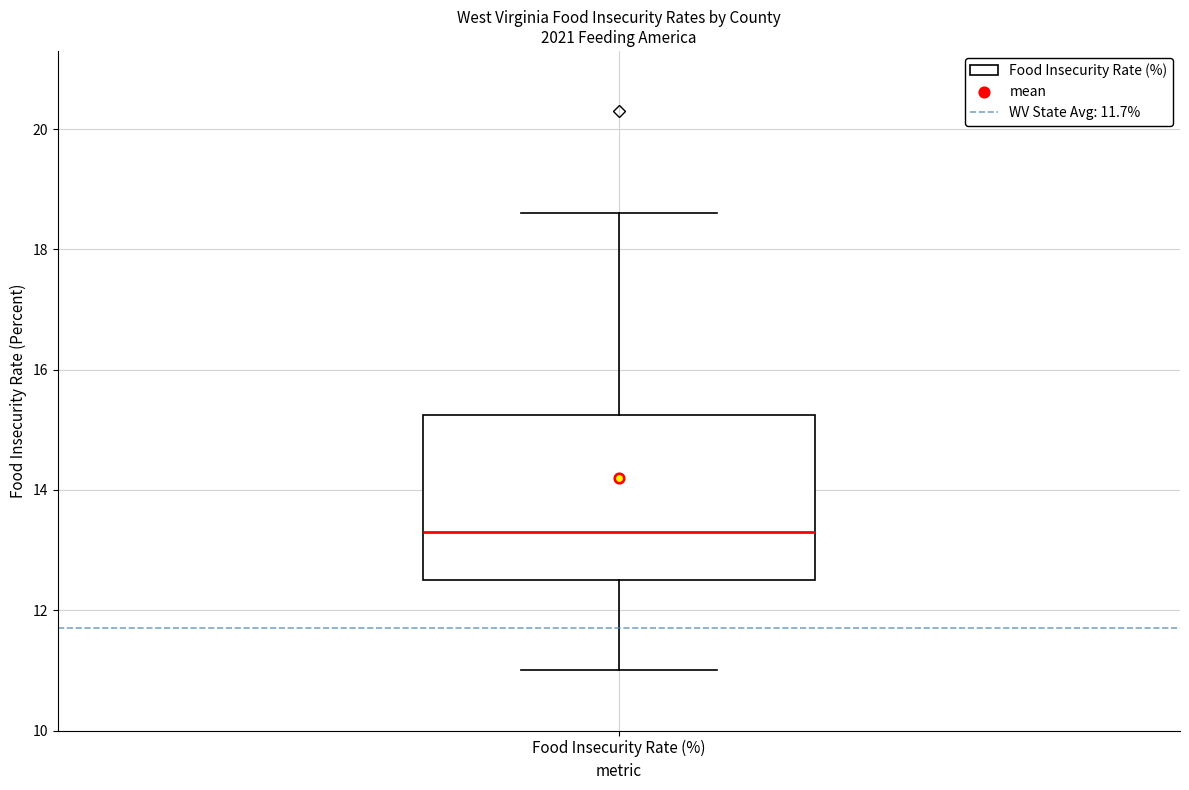

Transcribe this box plot: give where the median line is, the range the box spans, and where the two whiskers end, as read against the y-axis. The values are not printed on the chart, so give them approximately, as read against the axis.

median 13.4, box 12.6 to 15.2, whiskers 11.0 to 18.6